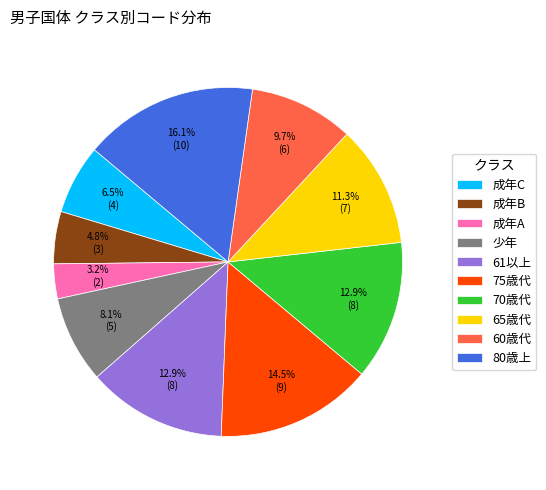

What is the ratio of the value at 61以上 to the value at 75歳代?

0.9